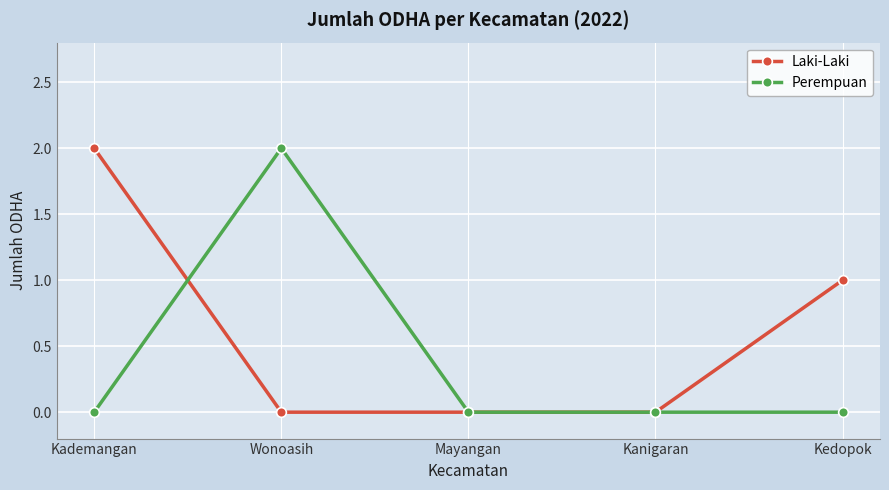

Where do Perempuan and Laki-Laki first cross each other?

Kademangan and Wonoasih